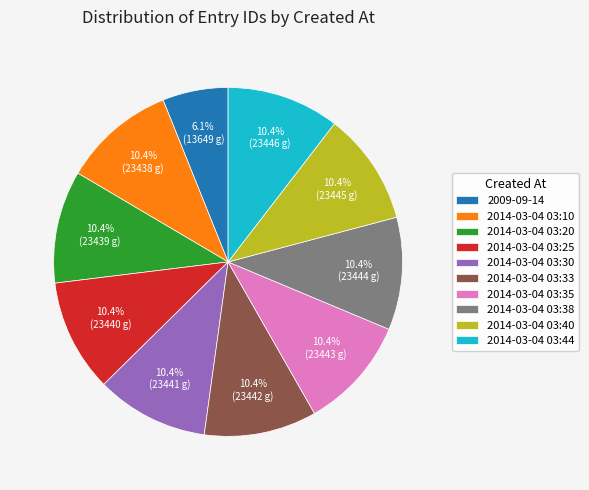

Does 2014-03-04 03:20 represent more than half of the total?

No